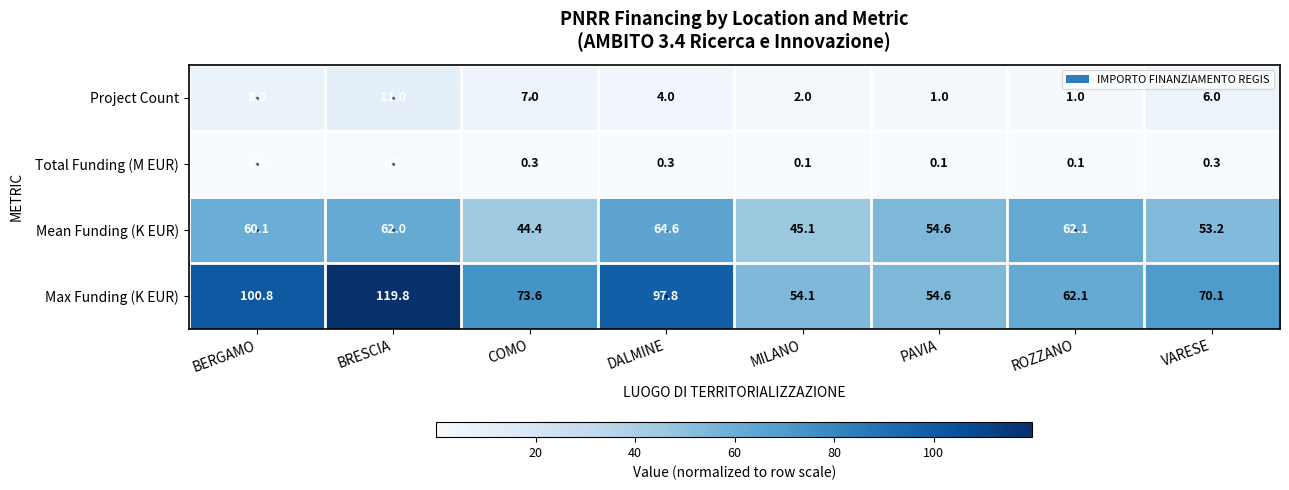

At how many categories does at least one series exceed 5?

8